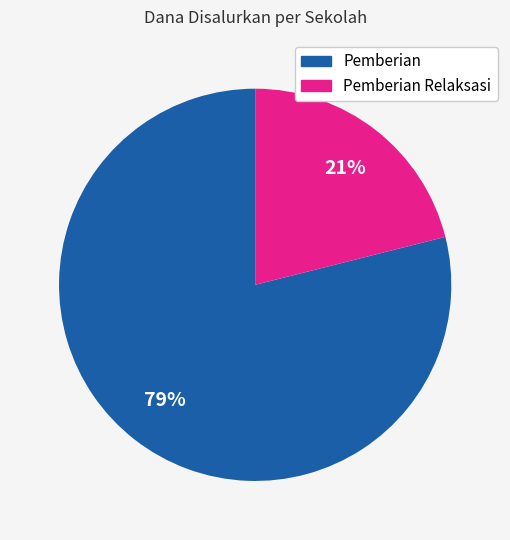

To the nearest percent, what is the average slice percentage?

50%